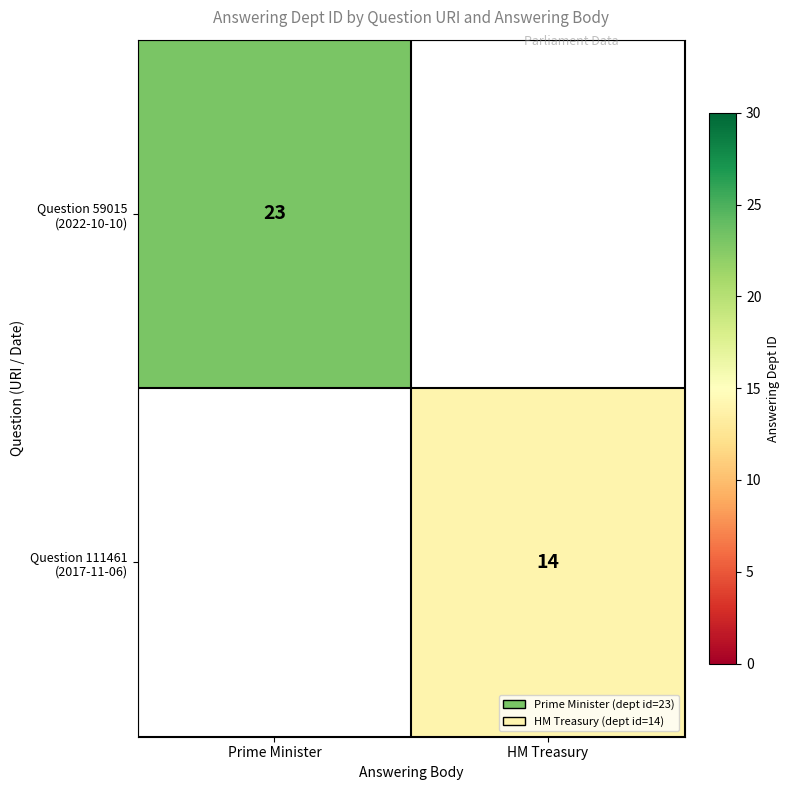

Rank the categories by Question 111461 (2017-11-06) value from highest to lowest.

Prime Minister, HM Treasury